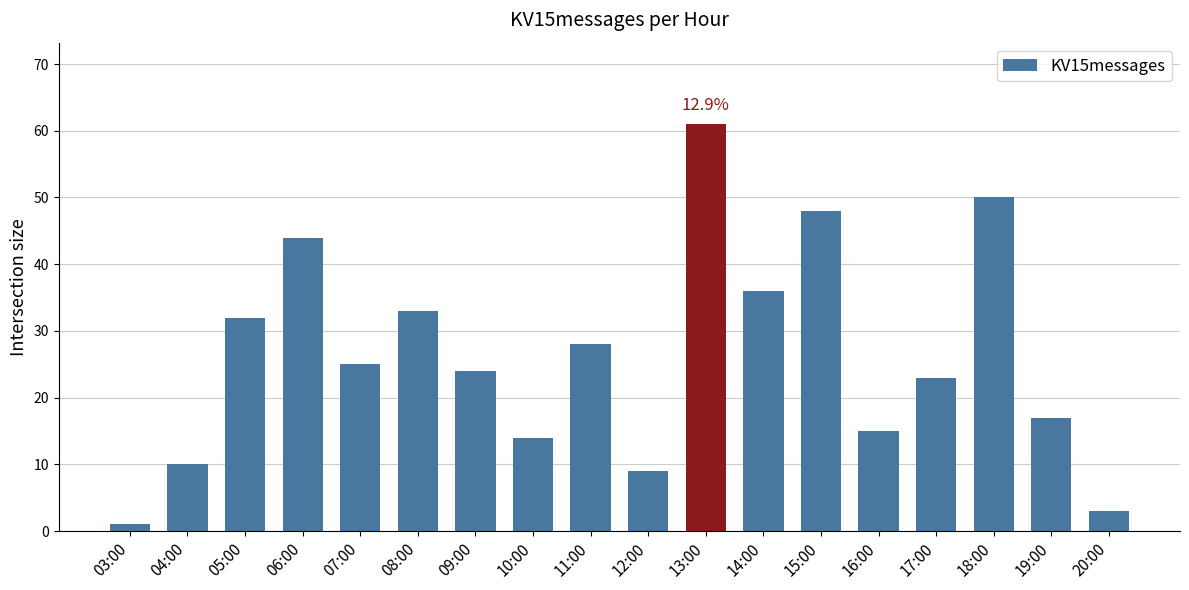

List the labels in order of value, largest first.

13:00, 18:00, 15:00, 06:00, 14:00, 08:00, 05:00, 11:00, 07:00, 09:00, 17:00, 19:00, 16:00, 10:00, 04:00, 12:00, 20:00, 03:00